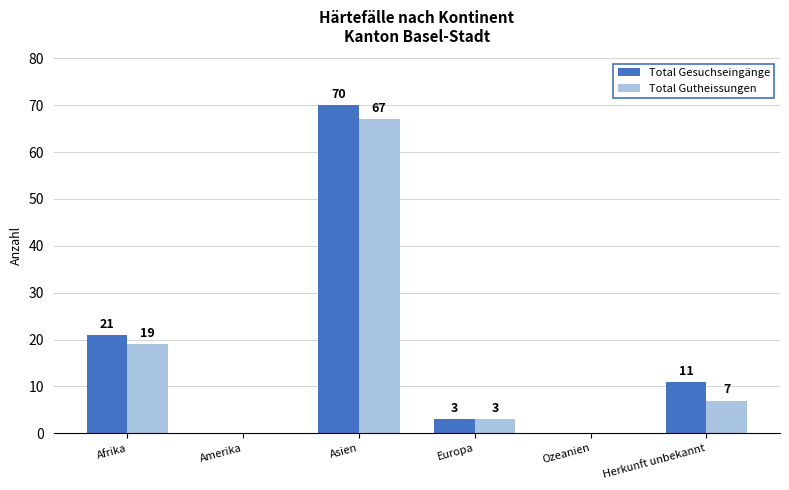

What are all the series names shown in the legend?

Total Gesuchseingänge, Total Gutheissungen